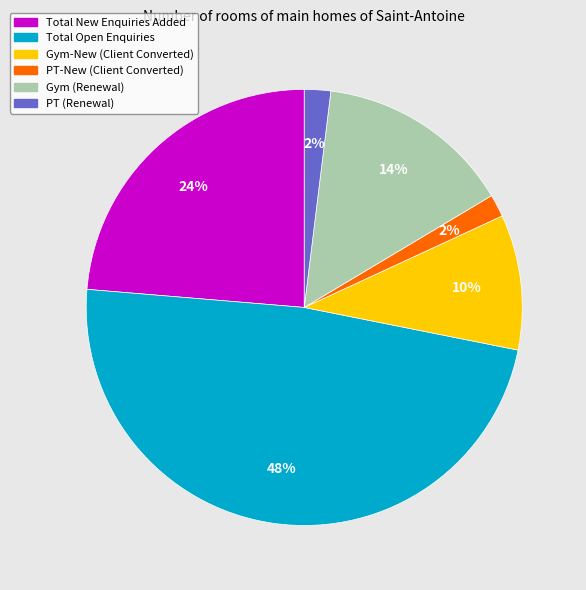

How many segments does this pie chart have?

6